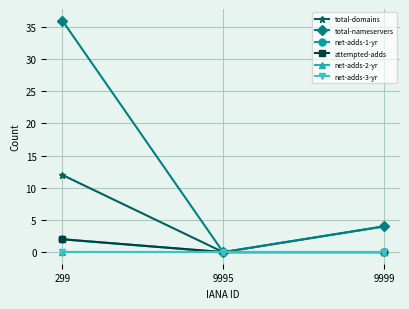

Which series has the widest spread of values?

total-nameservers